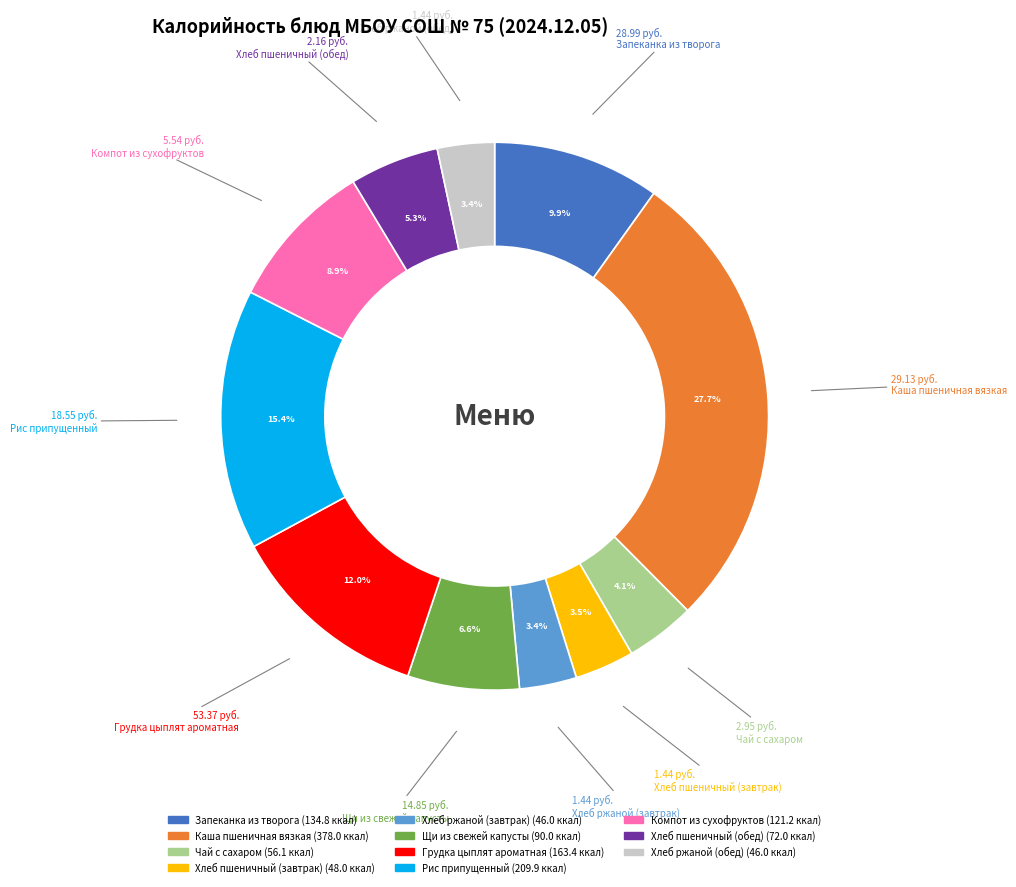

What is the total percentage of Хлеб пшеничный (завтрак) and Хлеб пшеничный (обед)?

8.8%